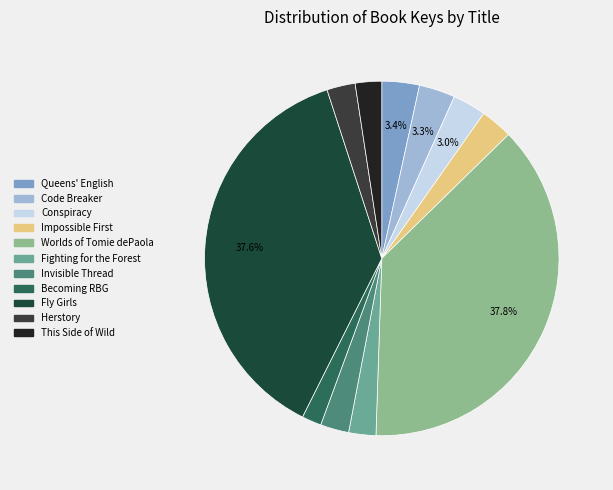

Does any single category account for the majority?

No